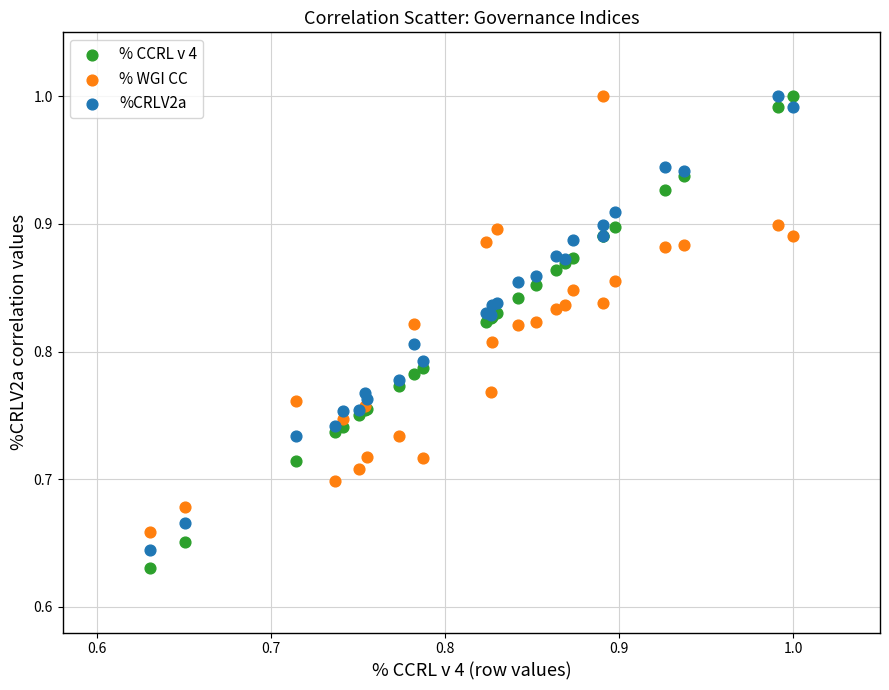

Which series has the largest Y range (max minus min)?

% CCRL v 4